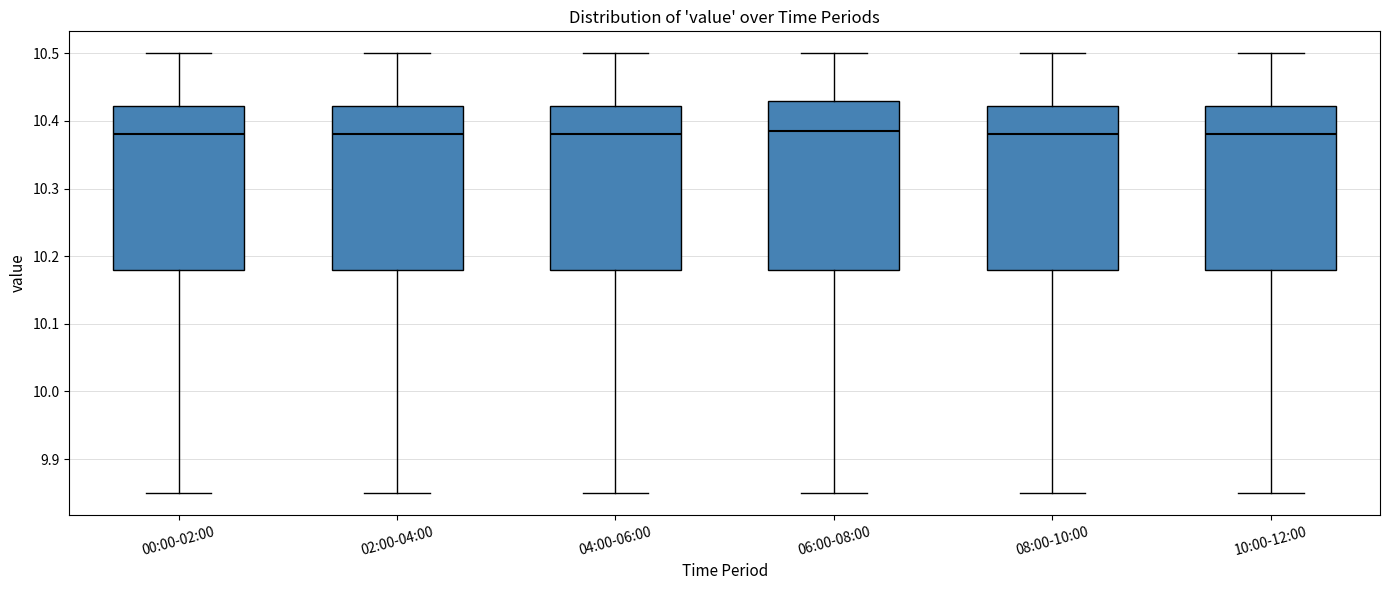

Where is the upper edge of the box for 02:00-04:00 on the y-axis? The values are not printed on the chart, so give them approximately, as read against the axis.

10.42